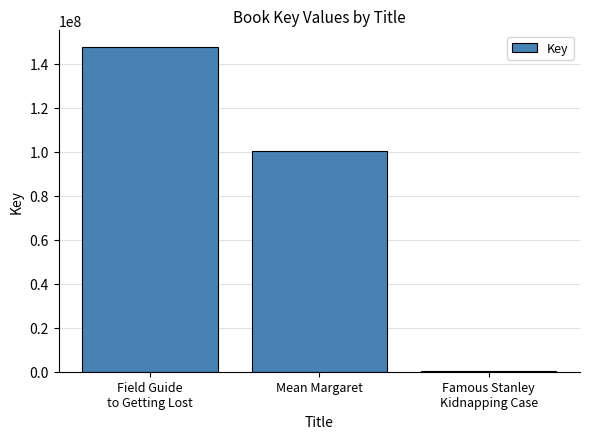

Which has a higher value, Famous Stanley
Kidnapping Case or Field Guide
to Getting Lost?

Field Guide
to Getting Lost